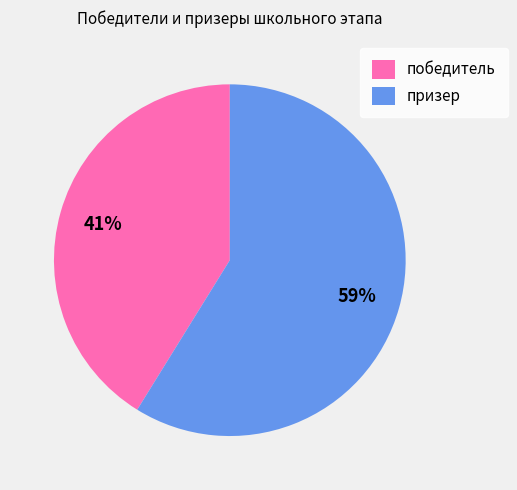

Is the sum of призер and победитель greater than half?

Yes